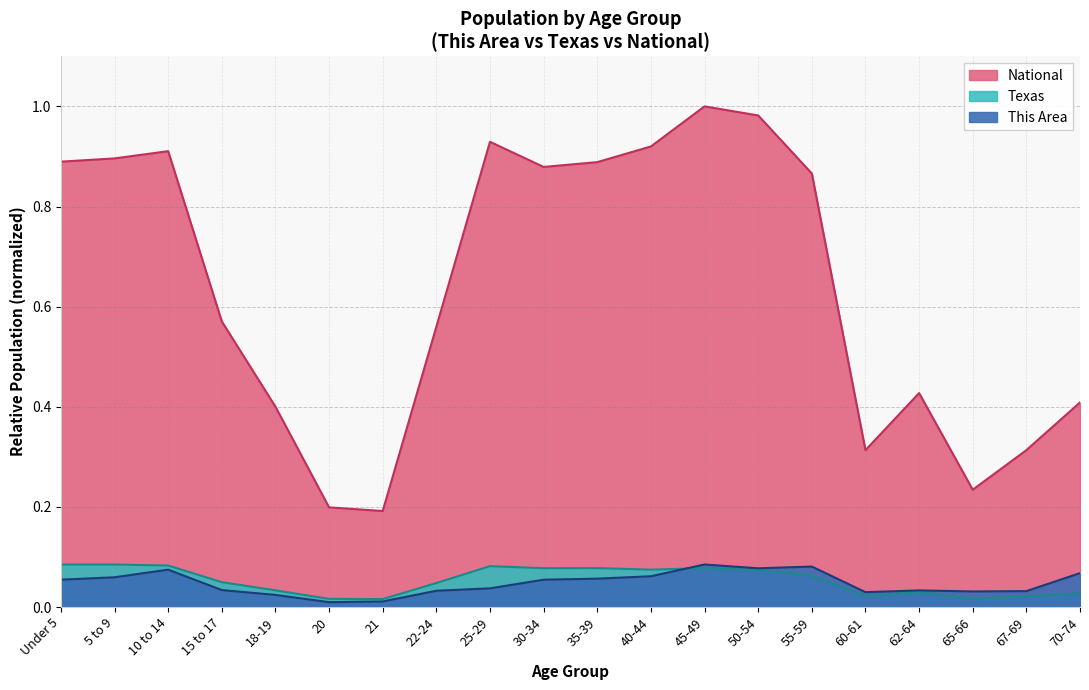

How many lines are shown in the chart?

3